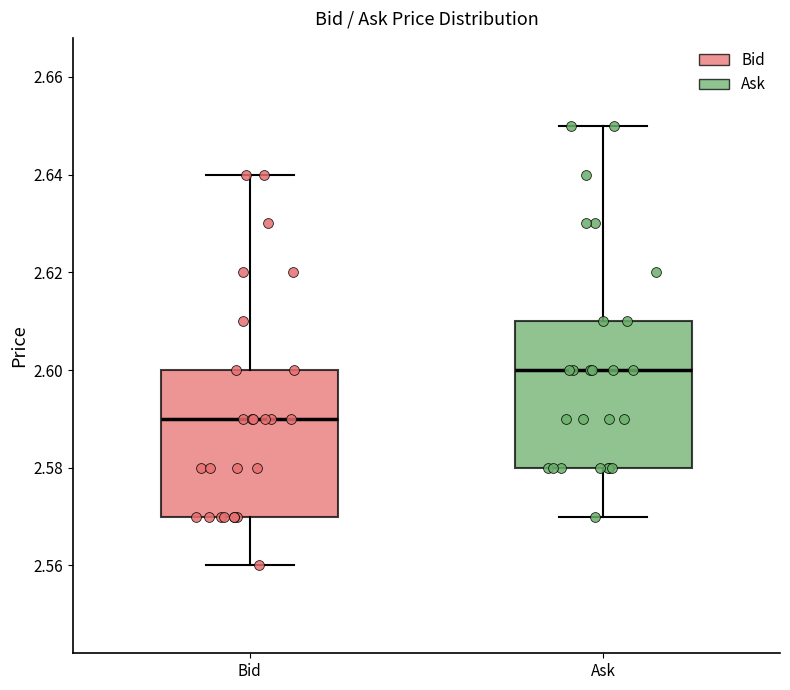

Reading left to right, transcribe this box plot: for each box, give where its median line is, the range the box spans, and where its two whiskers end, as read against the y-axis. The values are not printed on the chart, so give them approximately, as read against the axis.

Bid: median 2.59, box 2.57 to 2.60, whiskers 2.56 to 2.64
Ask: median 2.60, box 2.58 to 2.61, whiskers 2.57 to 2.65